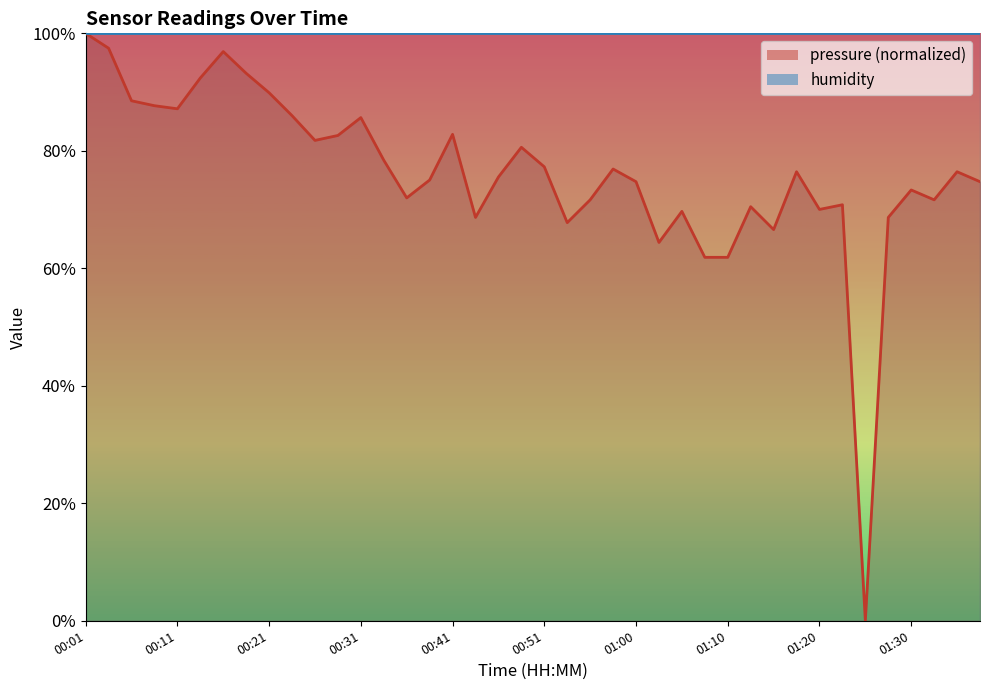

Does the chart display data point markers on the line(s)?

No